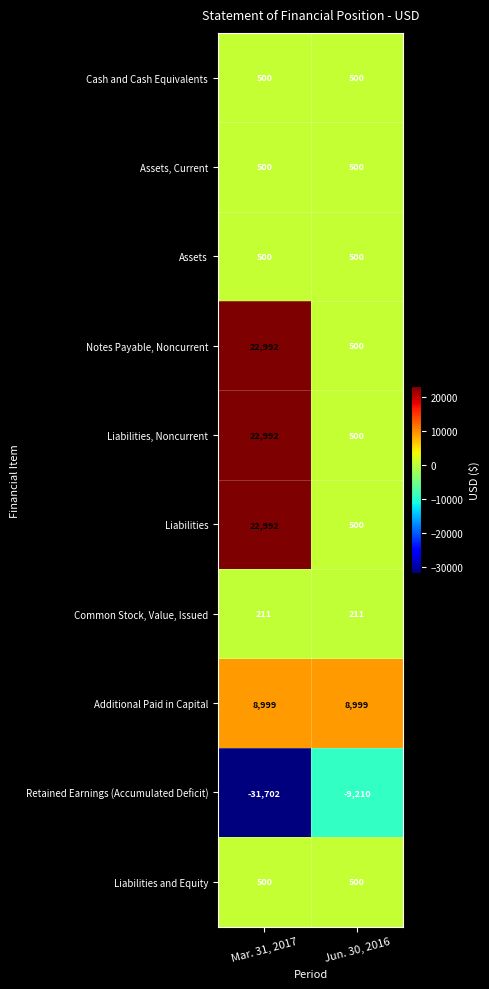

What value does the Liabilities and Equity series have at Mar. 31, 2017?

500